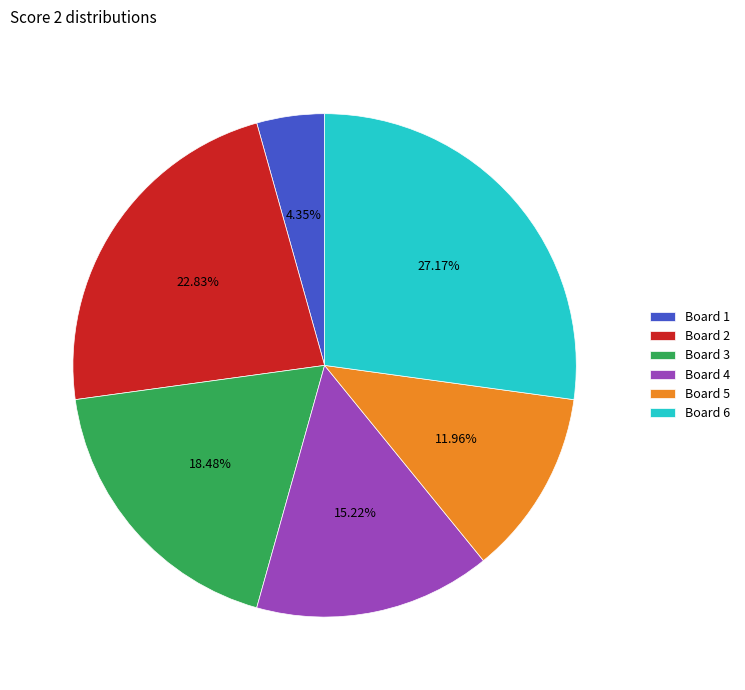

How many segments does this pie chart have?

6